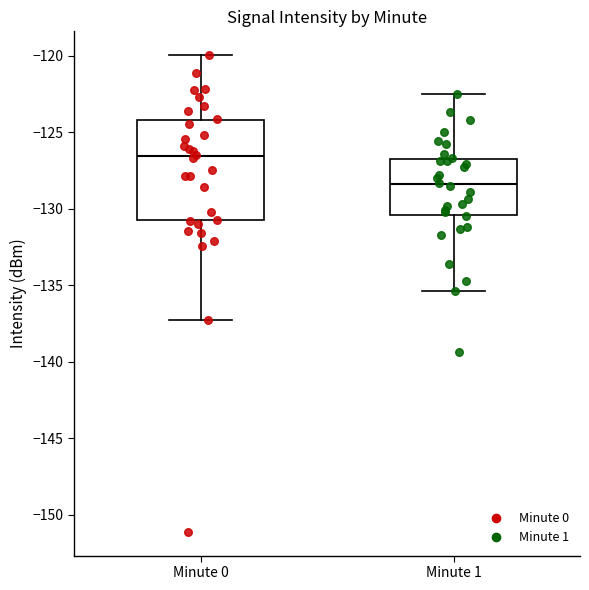

Reading left to right, transcribe this box plot: for each box, give where its median line is, the range the box spans, and where its two whiskers end, as read against the y-axis. The values are not printed on the chart, so give them approximately, as read against the axis.

Minute 0: median -126.5, box -131.0 to -124.0, whiskers -137.5 to -120.0
Minute 1: median -128.5, box -130.5 to -126.5, whiskers -135.5 to -122.5